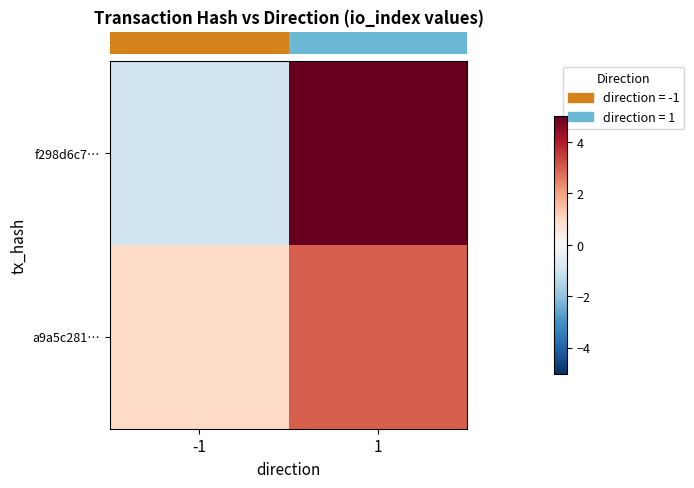

Rank the series by their maximum value, from lowest to highest.

row_1, row_0